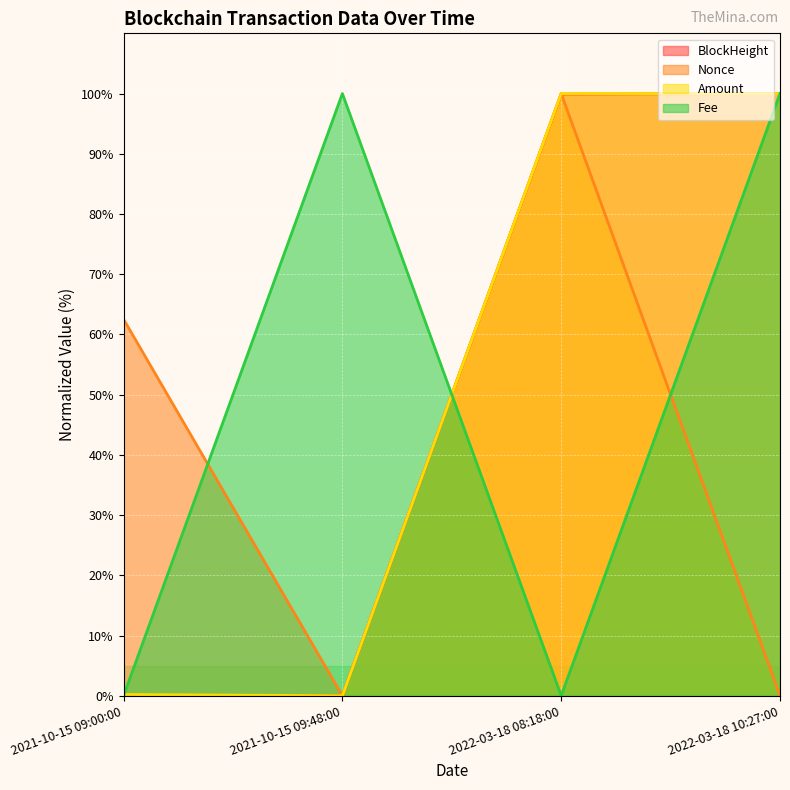

How many positive values does the Fee series have?

2